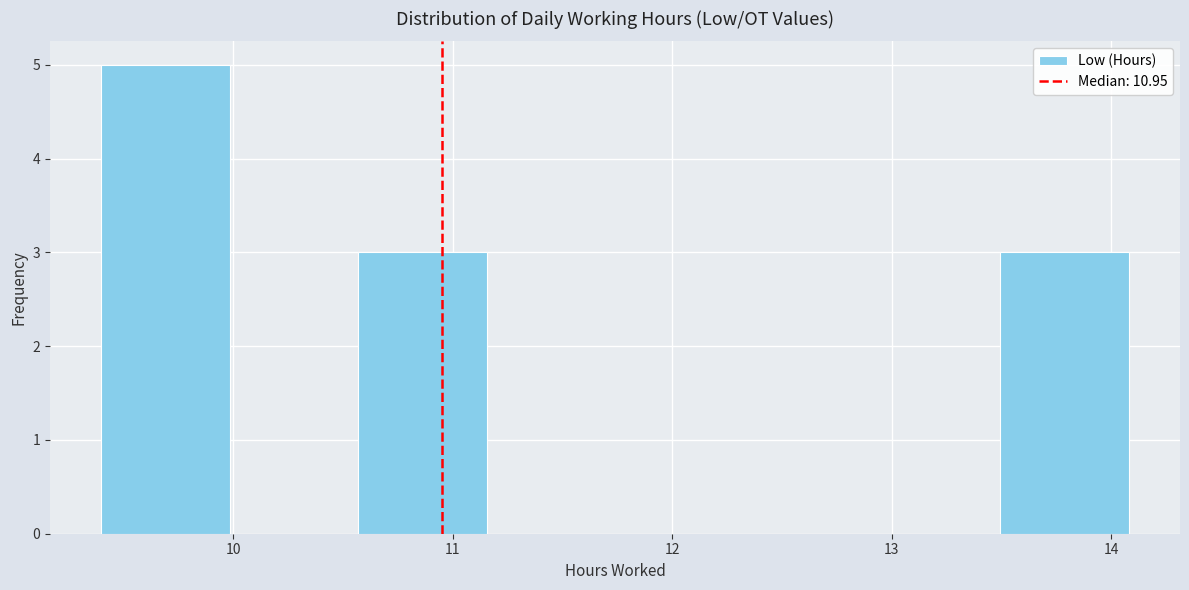

Reading left to right, list every bar in this chart as the range it spans on the x-axis followed by its height. Neither the bar edges nor the heights are printed on the chart, so give them approximately, as read against the axes.

9.4 to 10.0: 5
10.0 to 10.6: 0
10.6 to 11.2: 3
11.2 to 11.7: 0
11.7 to 12.3: 0
12.3 to 12.9: 0
12.9 to 13.5: 0
13.5 to 14.1: 3